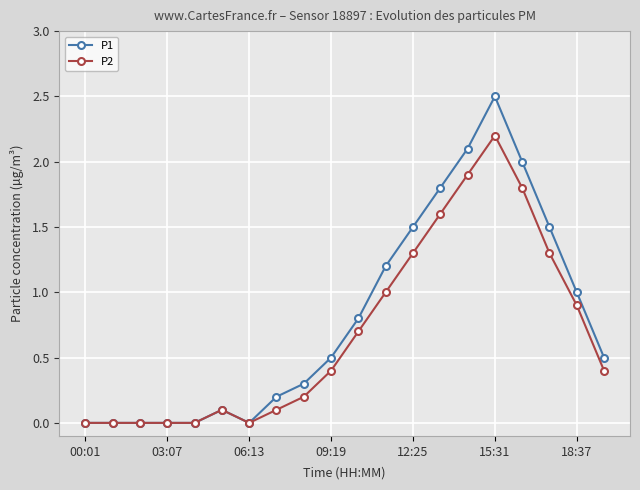

List the series in order of their peak value, highest first.

P1, P2